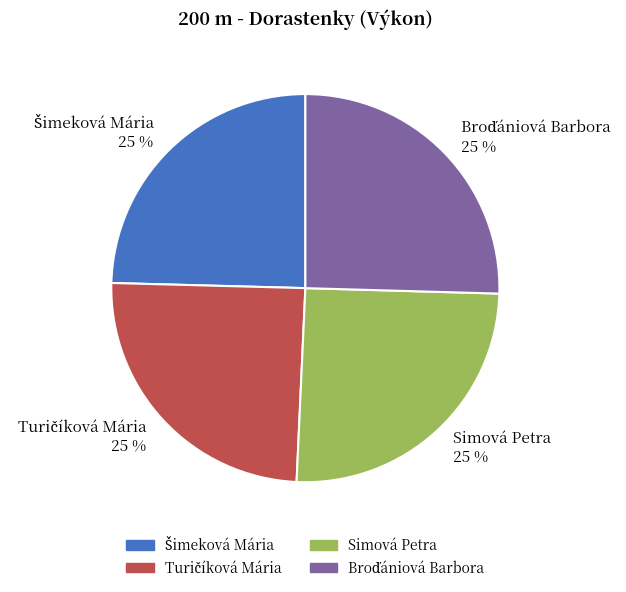

To the nearest percent, what is the average slice percentage?

25%